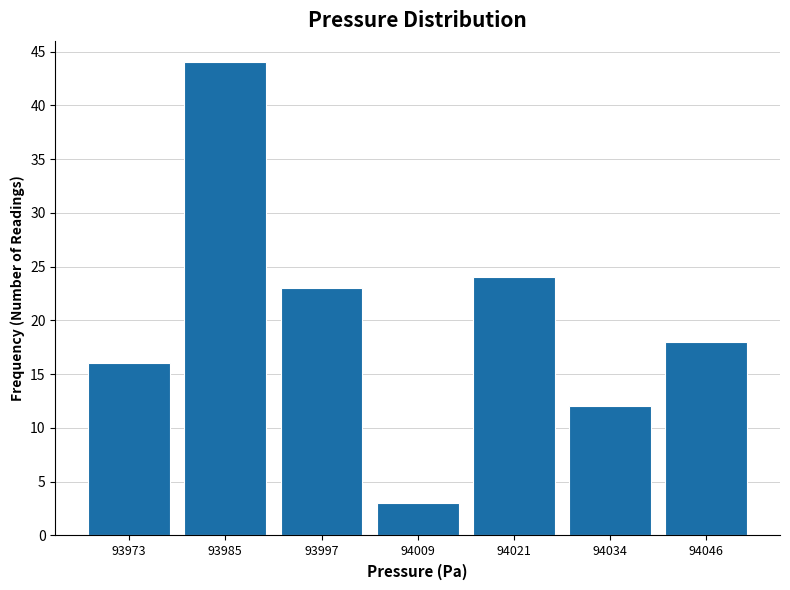

Reading left to right, list every bar in this chart as the range it spans on the x-axis followed by its height. Neither the bar edges nor the heights are printed on the chart, so give them approximately, as read against the axes.

93968 to 93980: 16
93980 to 93992: 44
93992 to 94004: 23
94004 to 94016: 3
94016 to 94028: 24
94028 to 94040: 12
94040 to 94052: 18